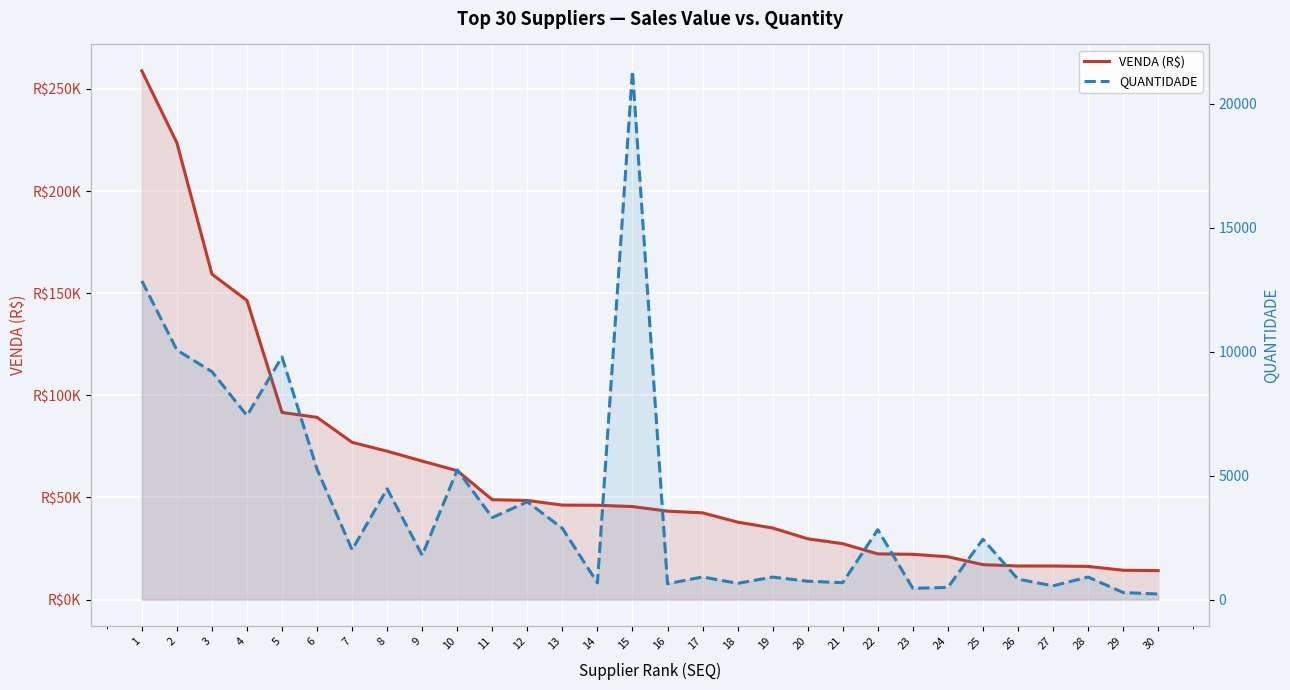

Which has a higher value, 24 or 18?

18